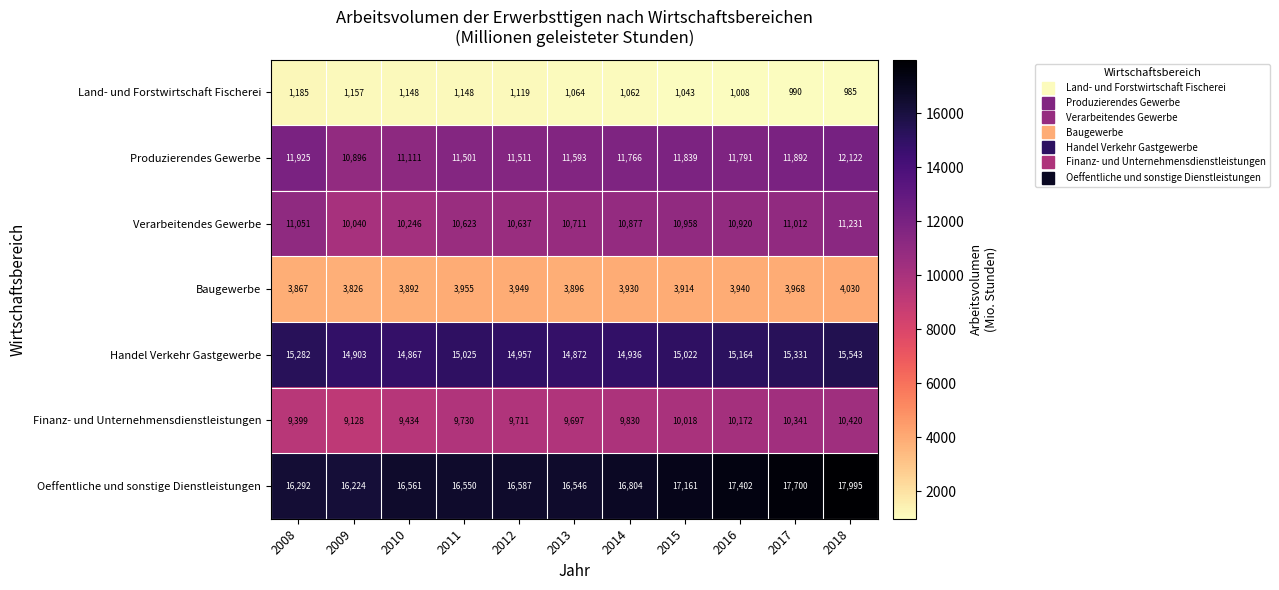

At how many categories does at least one series exceed 8236?

11